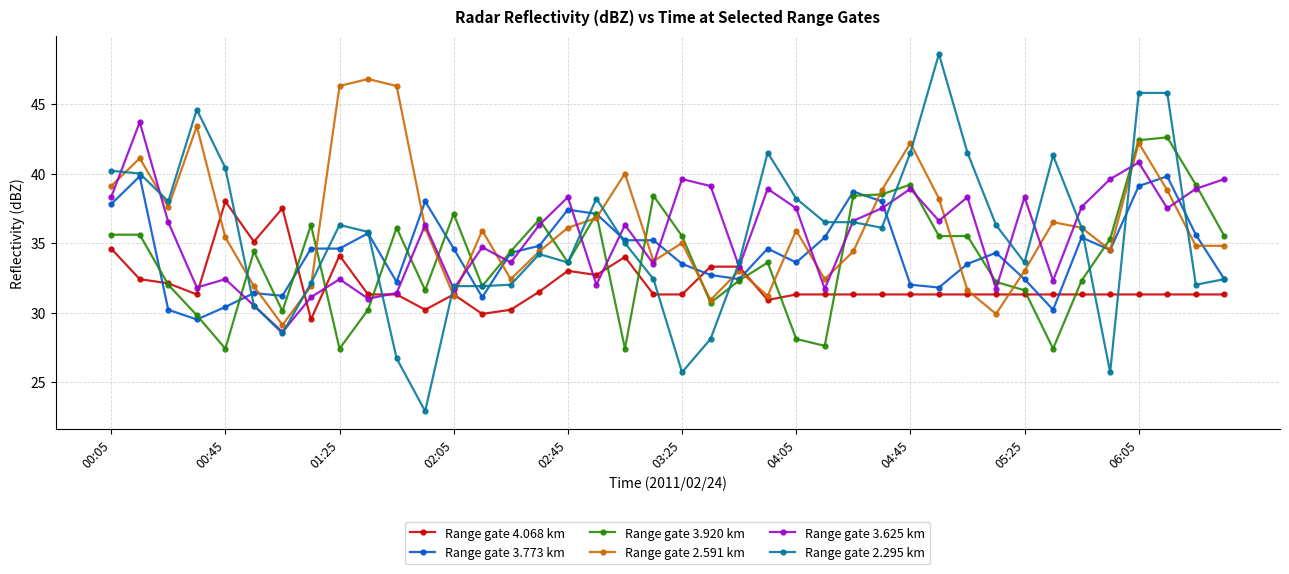

What is the maximum value shown in the chart?

48.6